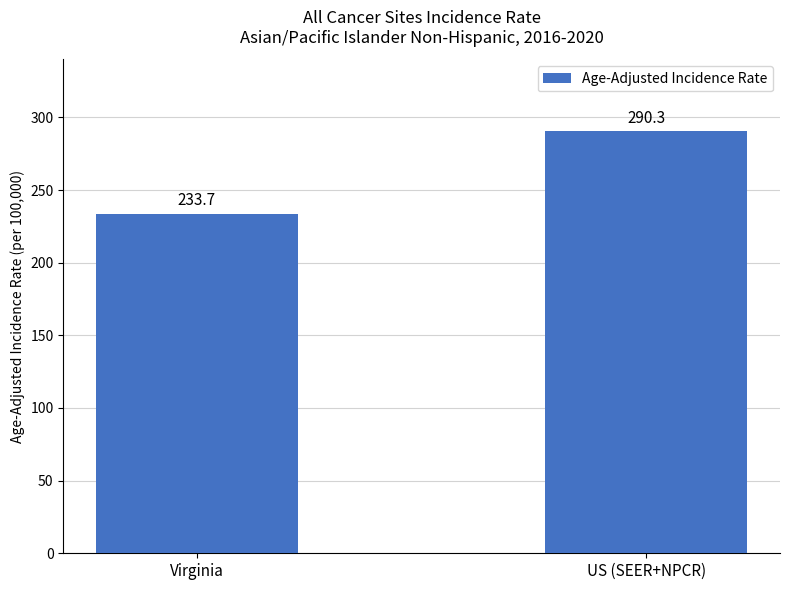

What is the difference between the values at US (SEER+NPCR) and Virginia?

56.6